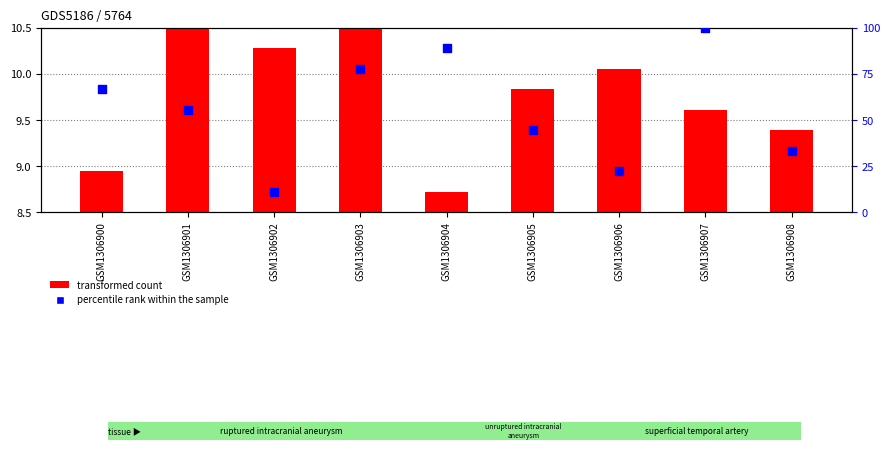

At which category is the sum across all series the highest?

GSM1306907